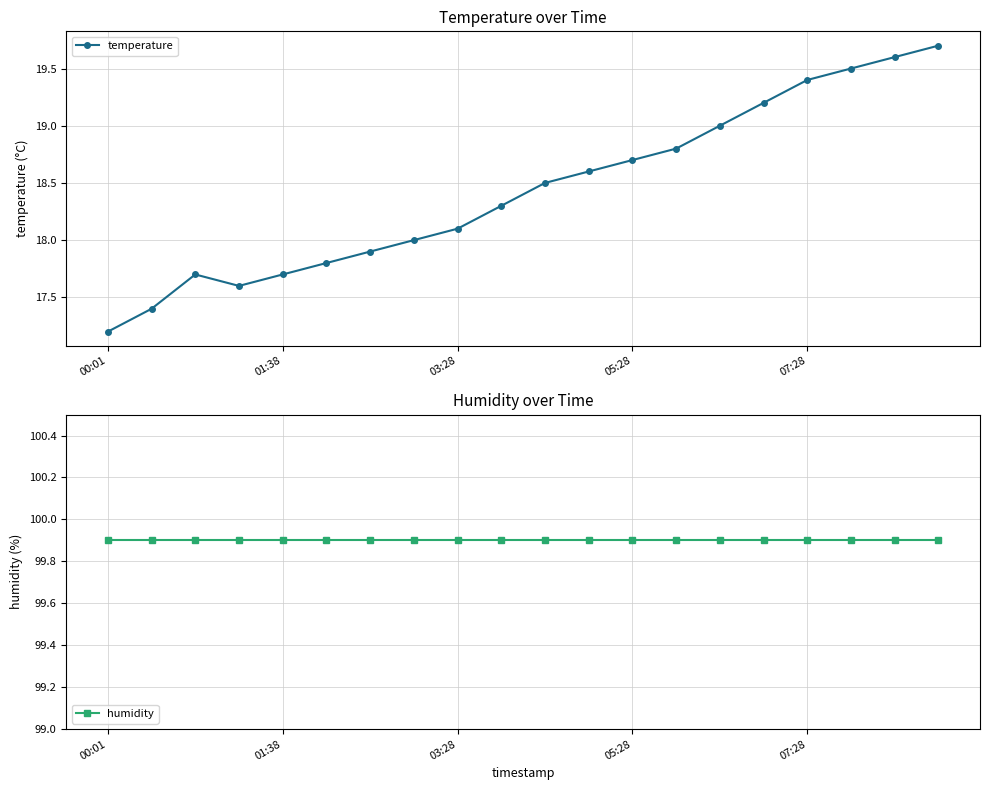

In temperature, how many points are higher than both neighbors (excluding endpoints)?

1